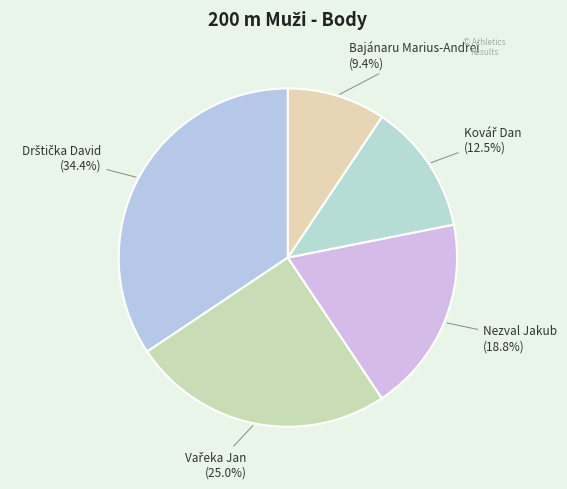

How many slices are in this pie chart?

5